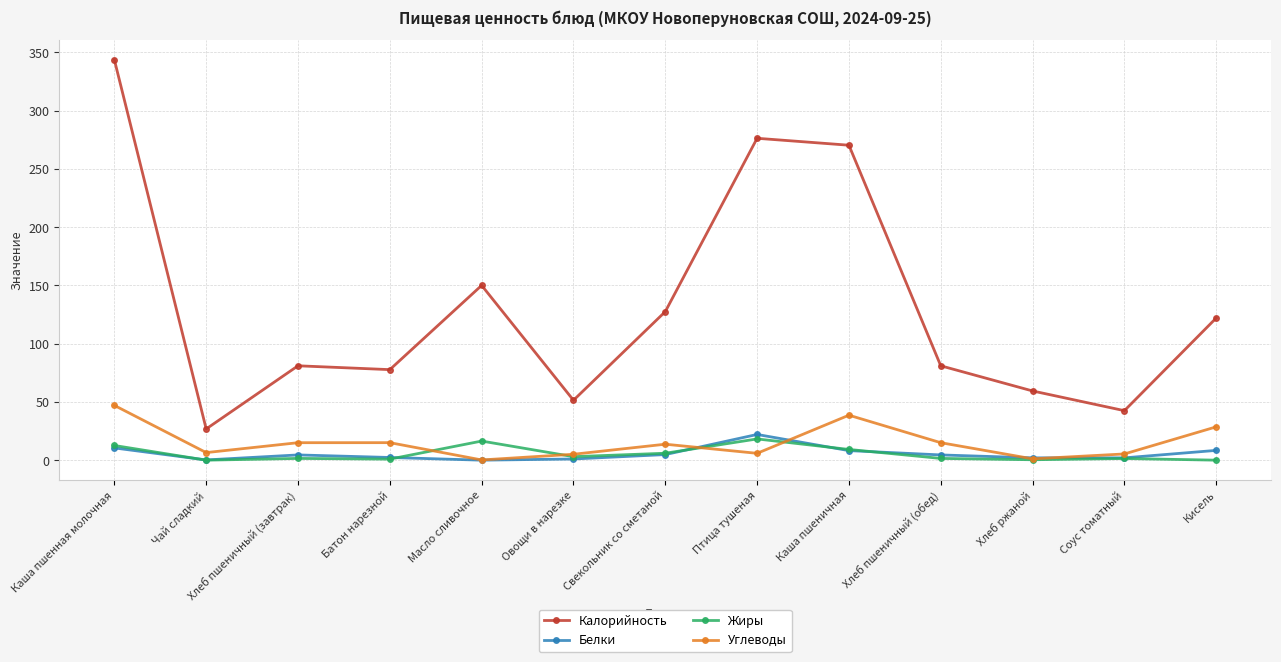

List the series in order of their peak value, lowest first.

Жиры, Белки, Углеводы, Калорийность